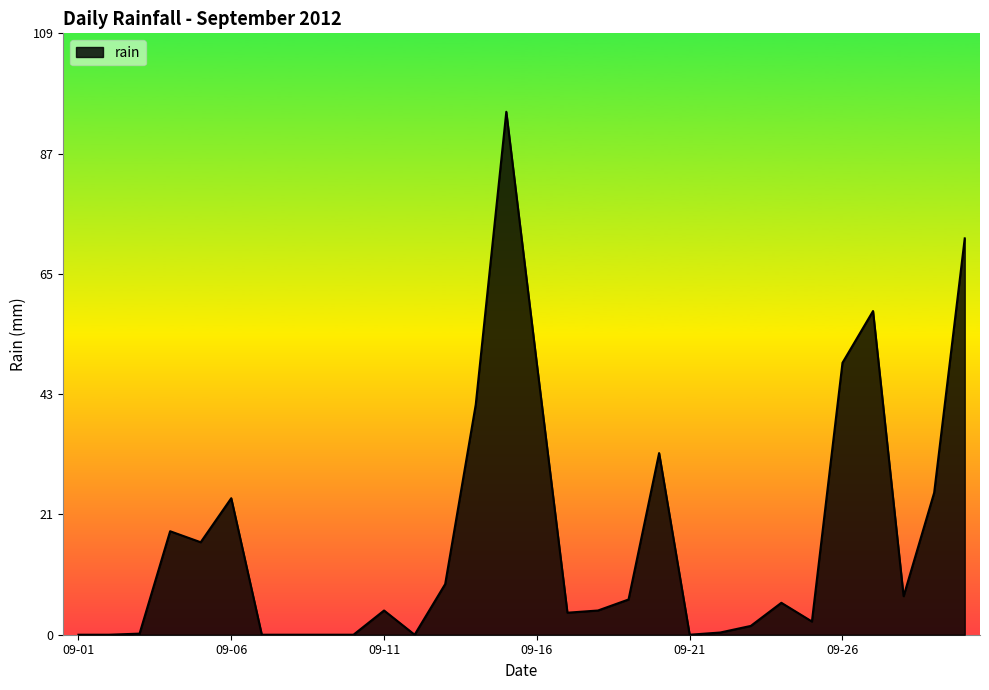

What is the greatest value displayed?

95.0